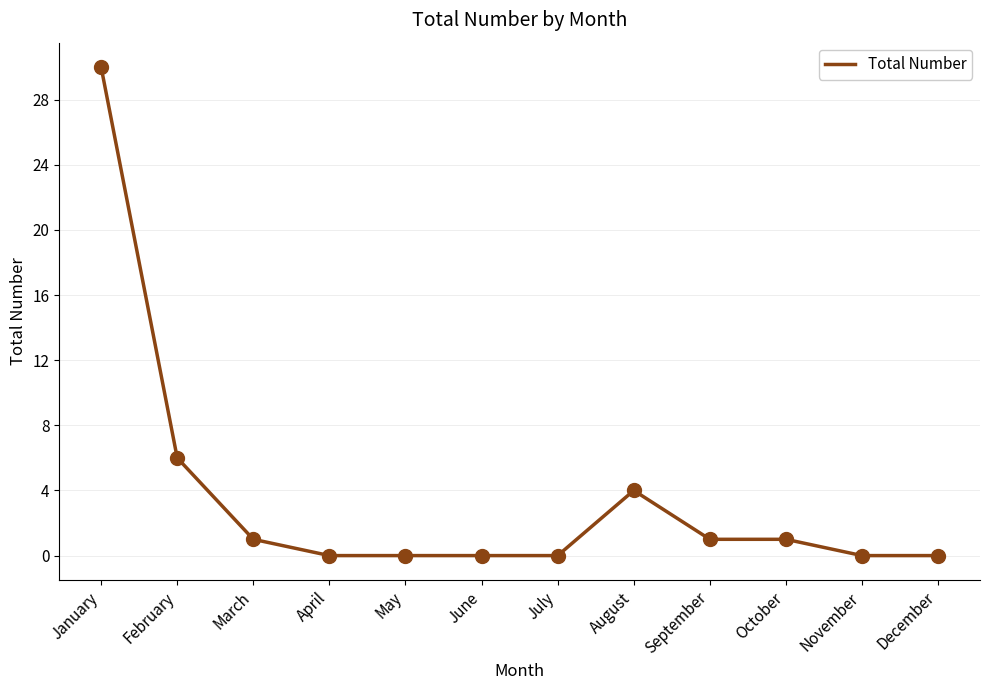

Between March and May, which is larger?

March